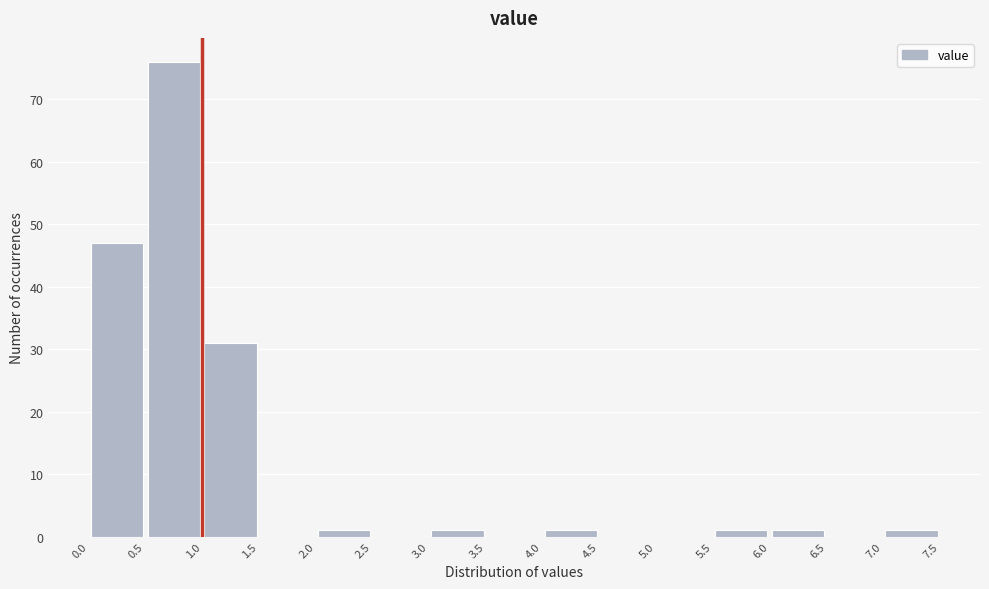

Reading left to right, transcribe this chart: for each bar, give the range it covers on the x-axis and its height. The values are not printed on the chart, so give them approximately, as read against the axis.

0.0 to 0.5: 47
0.5 to 1.0: 76
1.0 to 1.5: 31
1.5 to 2.0: 0
2.0 to 2.5: 1
2.5 to 3.0: 0
3.0 to 3.5: 1
3.5 to 4.0: 0
4.0 to 4.5: 1
4.5 to 5.0: 0
5.0 to 5.5: 0
5.5 to 6.0: 1
6.0 to 6.5: 1
6.5 to 7.0: 0
7.0 to 7.5: 1